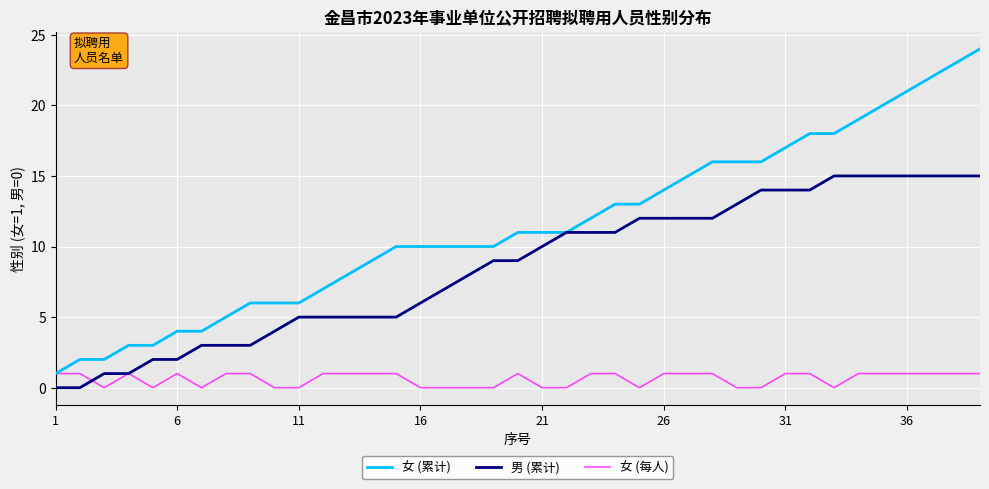

List the series in order of their peak value, lowest first.

女 (每人), 男 (累计), 女 (累计)